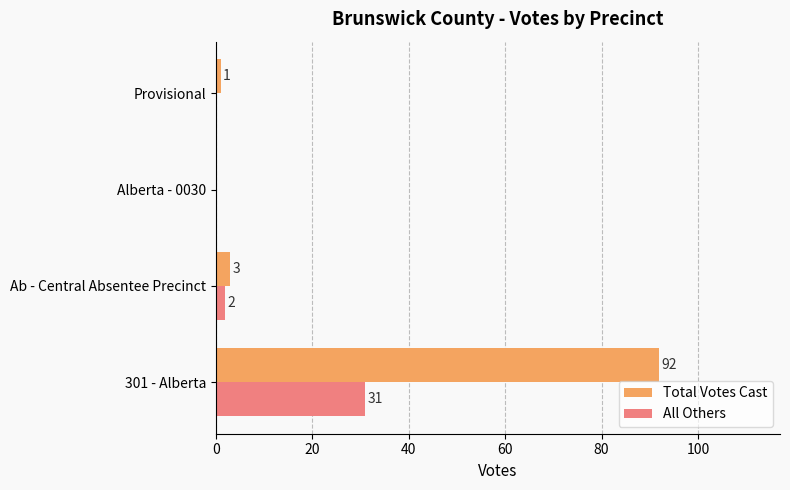

Which series has the largest total across all categories?

Total Votes Cast